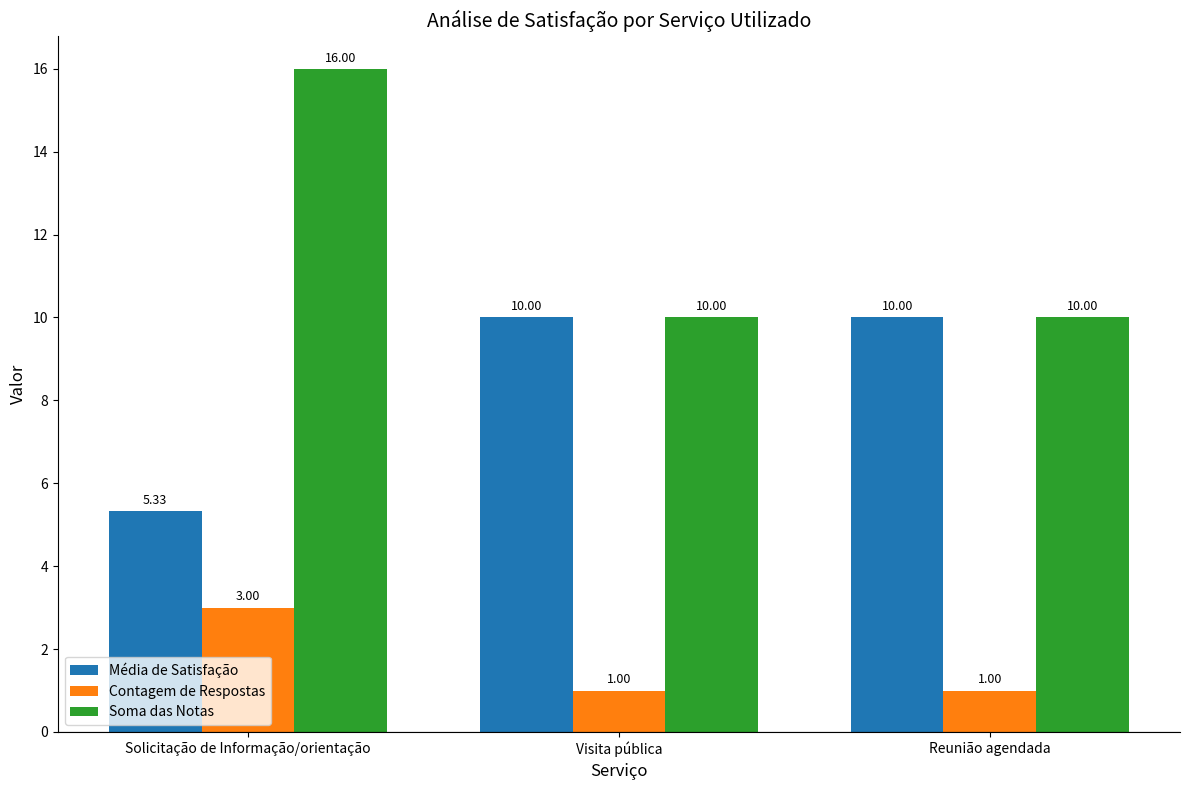

The Média de Satisfação series shows 9.4 at Solicitação de Informação/orientação. True or false?

False